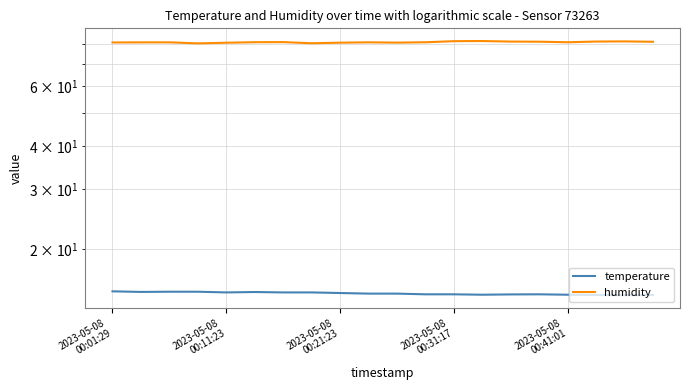

True or false: humidity and temperature intersect in this chart.

False